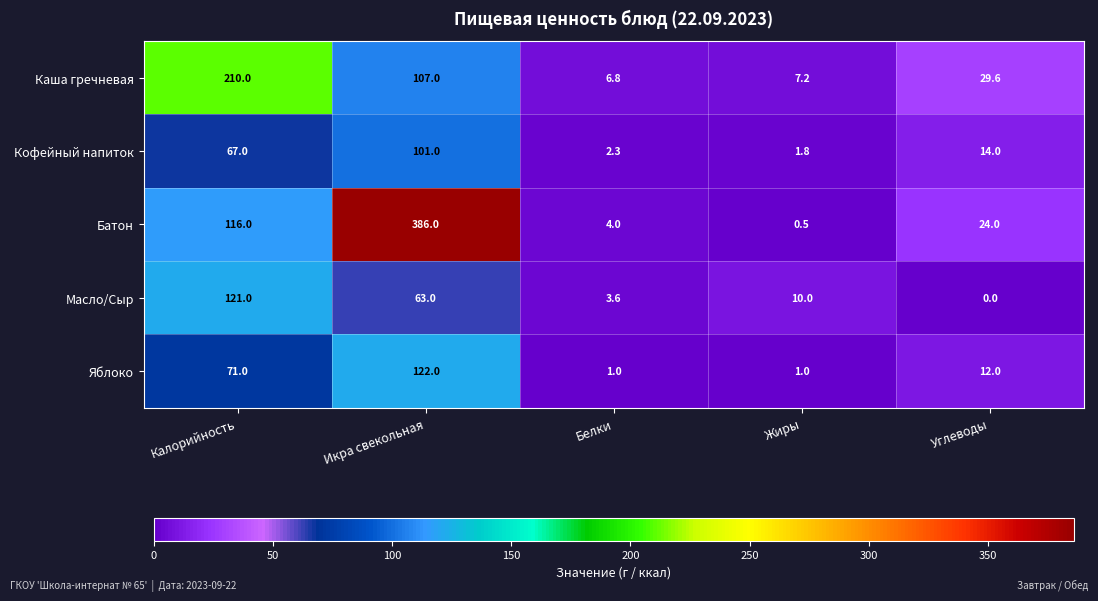

Reading left to right, list all the values displayed in this chart.

Каша гречневая: 210.0	107.0	6.8	7.2	29.6
Кофейный напиток: 67.0	101.0	2.3	1.8	14.0
Батон: 116.0	386.0	4.0	0.5	24.0
Масло/Сыр: 121.0	63.0	3.6	10.0	0.0
Яблоко: 71.0	122.0	1.0	1.0	12.0